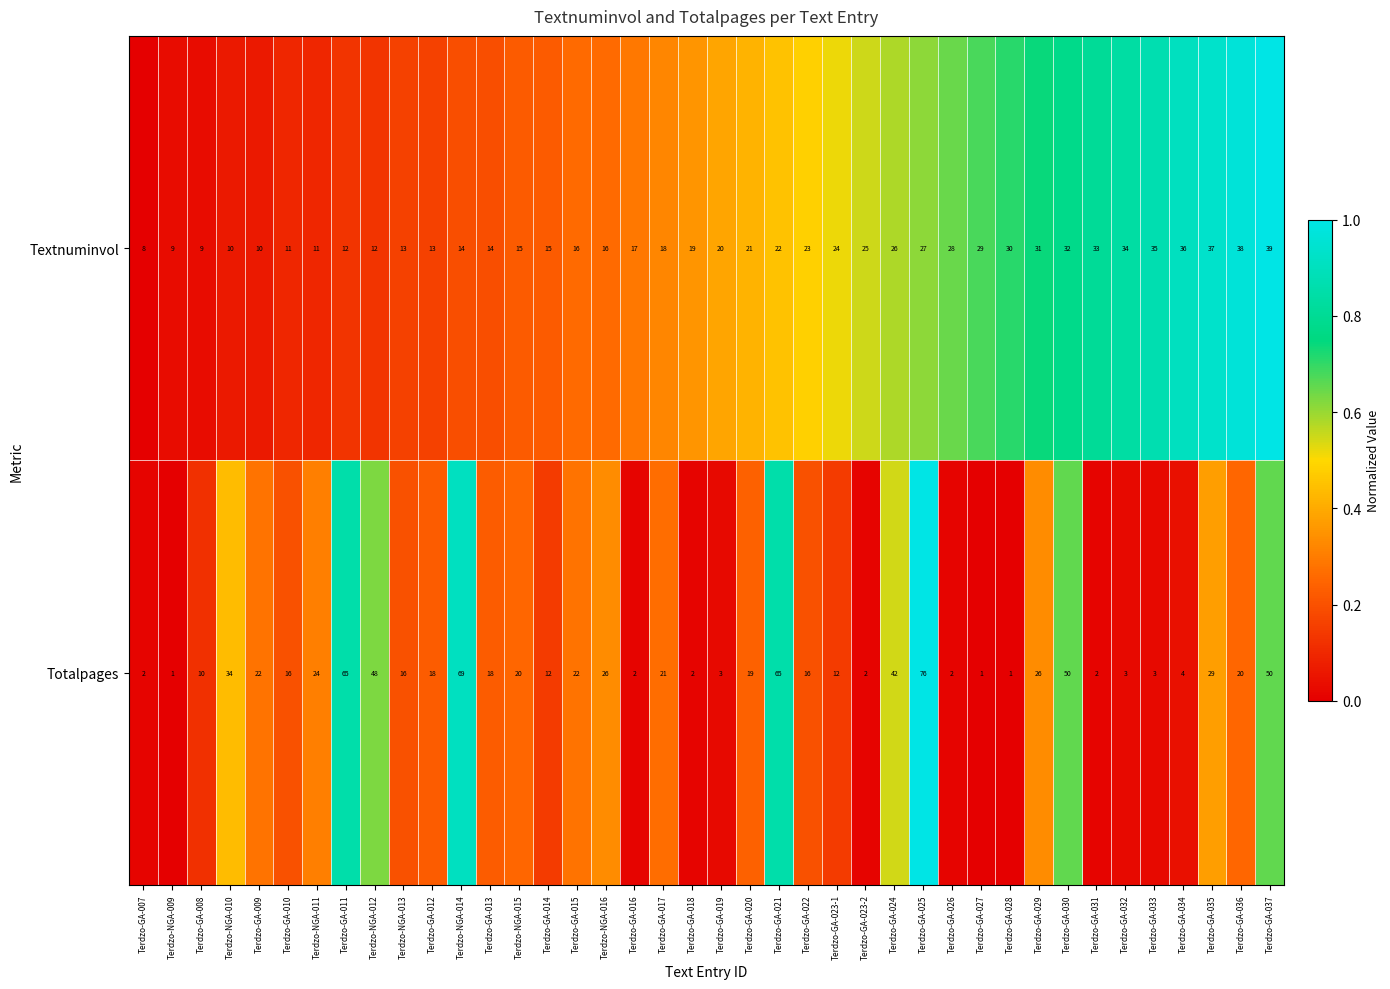

Rank the series by their maximum value, from lowest to highest.

Textnuminvol, Totalpages